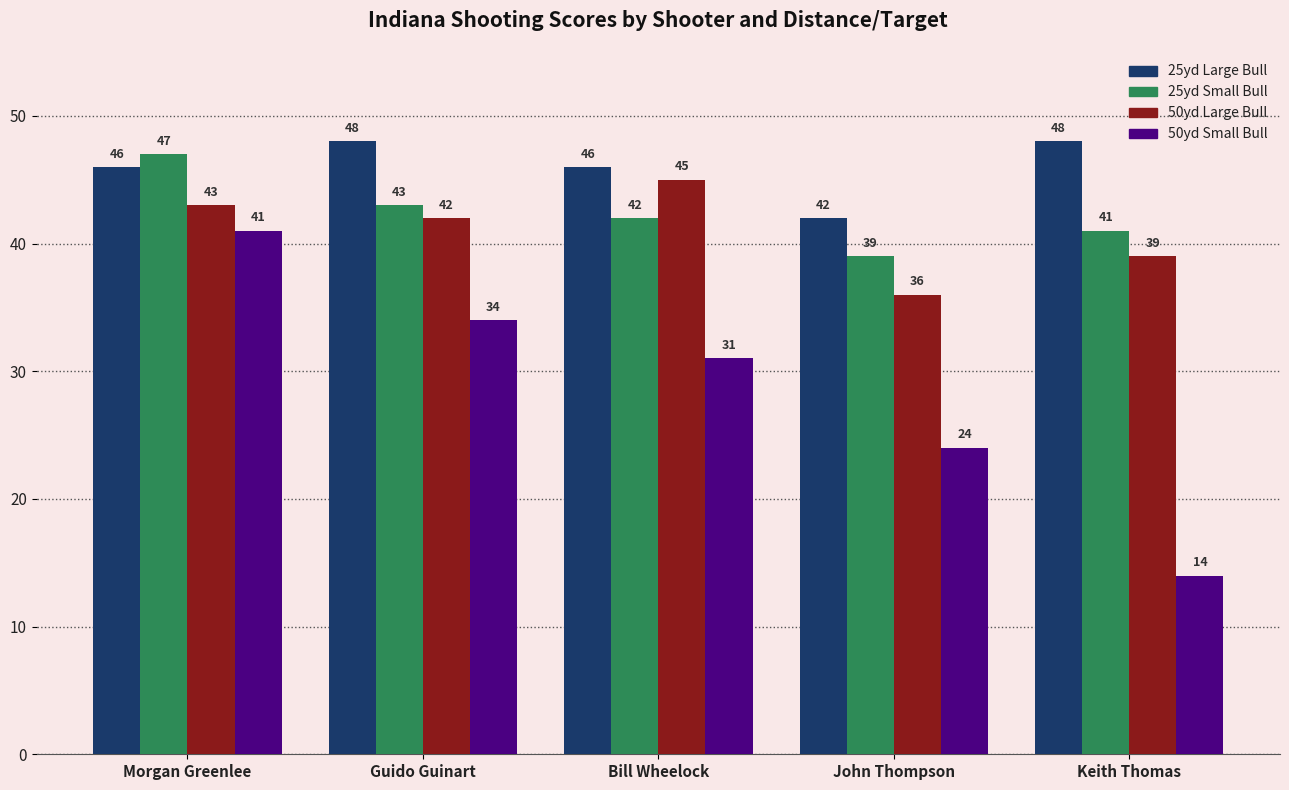

What is the value of the 50yd Large Bull bar at the 5th from the left?

39